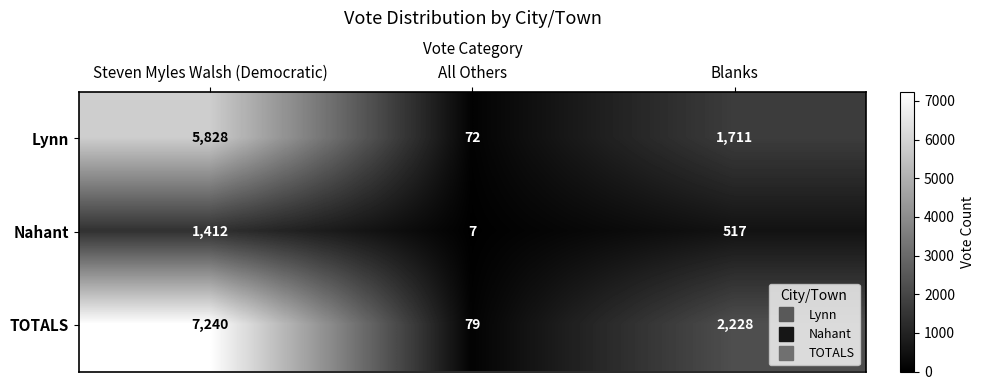

Is it true that Lynn equals 72 at All Others?

True